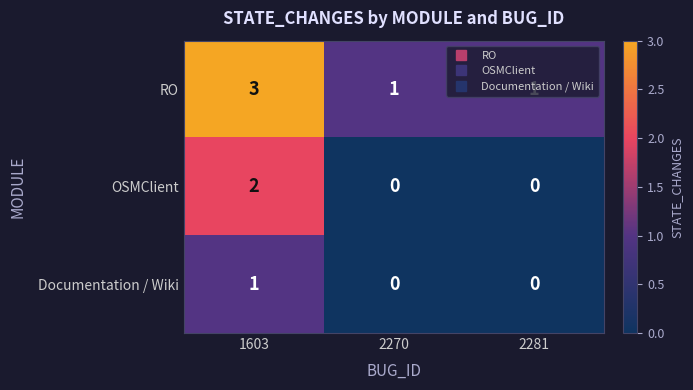

What is the spread (max minus min) of values at 2281?

1